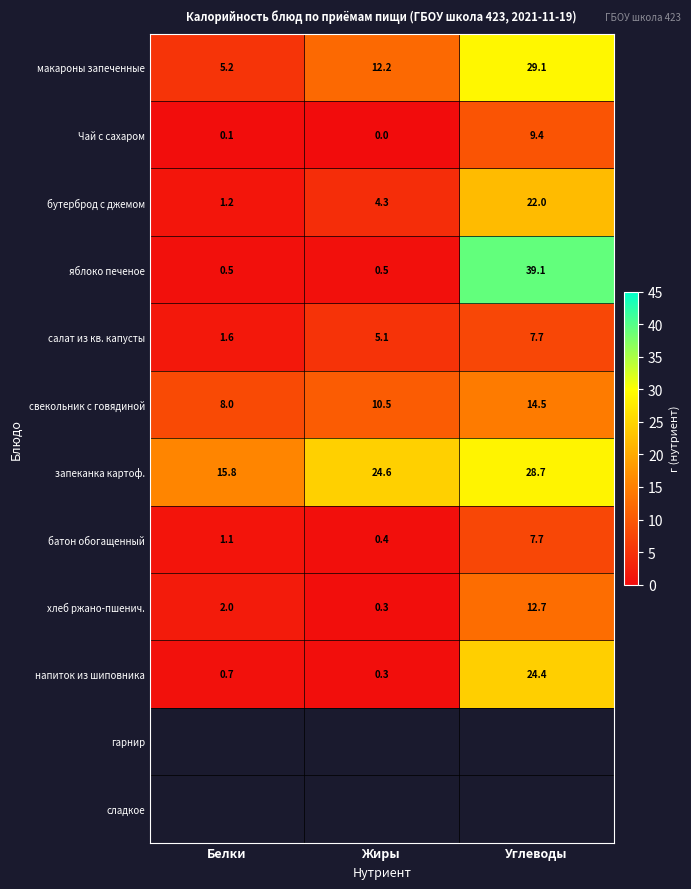

What is the highest value of the батон обогащенный series?

7.7